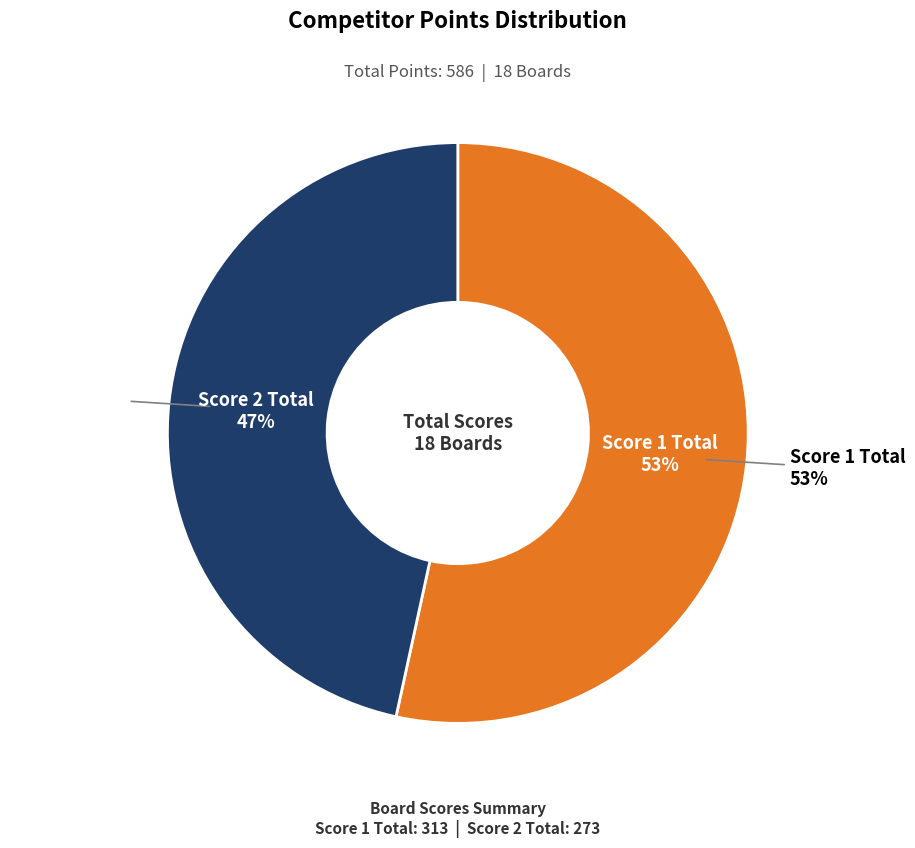

Does Board 1 represent more than half of the total?

No